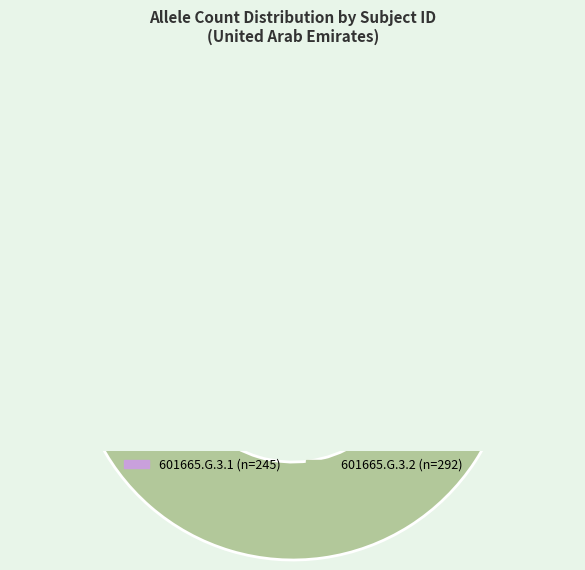

To the nearest percent, what portion does 601665.G.3.1 represent?

46%